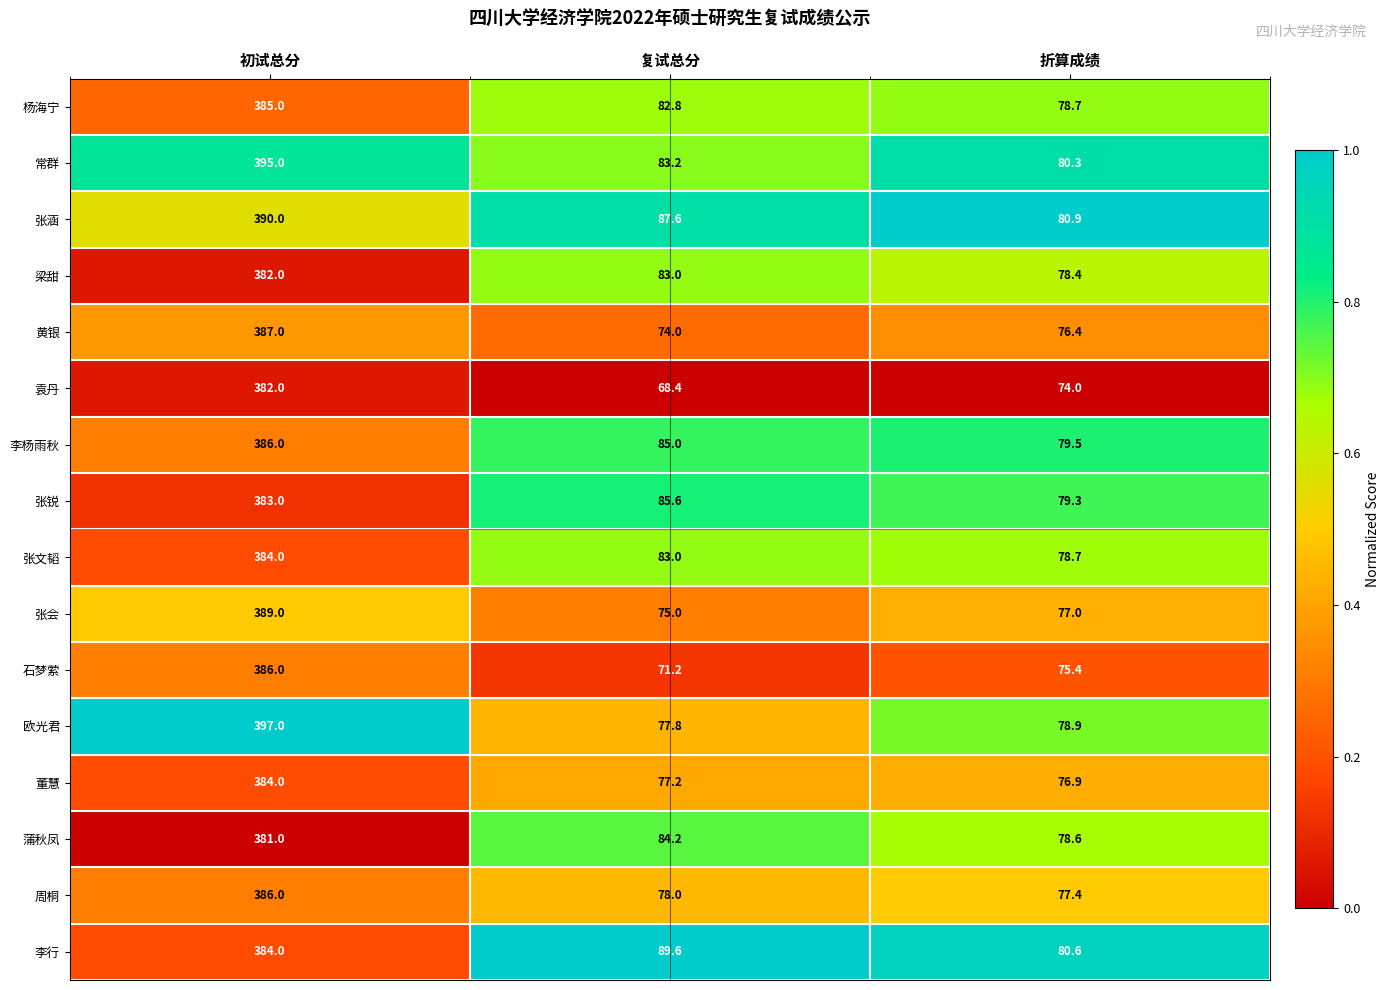

What is the maximum value shown in the chart?

397.0